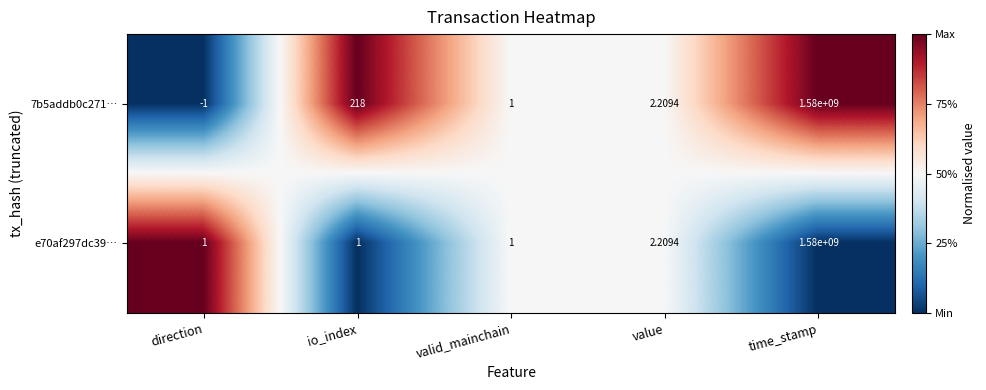

At which category is the sum across all series the highest?

time_stamp